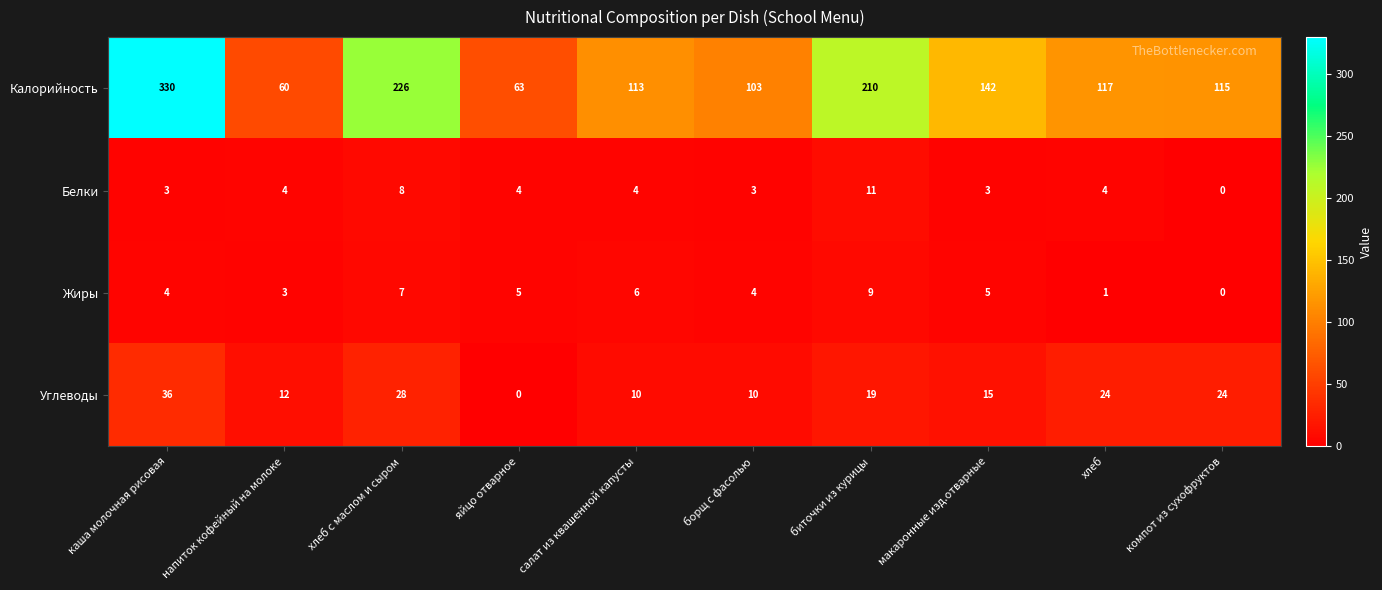

What value does the Белки series have at биточки из курицы?

11